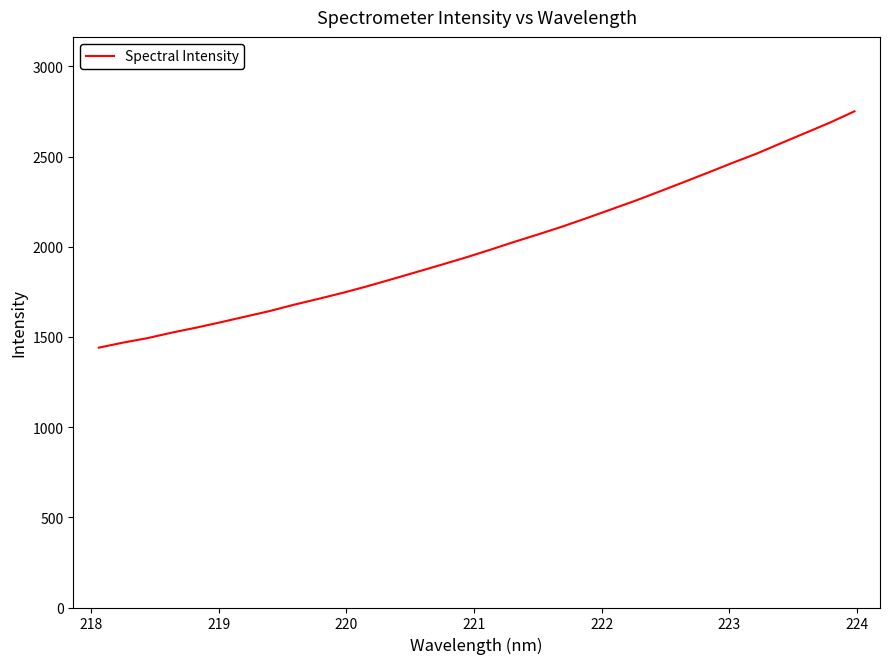

What is the minimum value shown in the chart?

1440.8